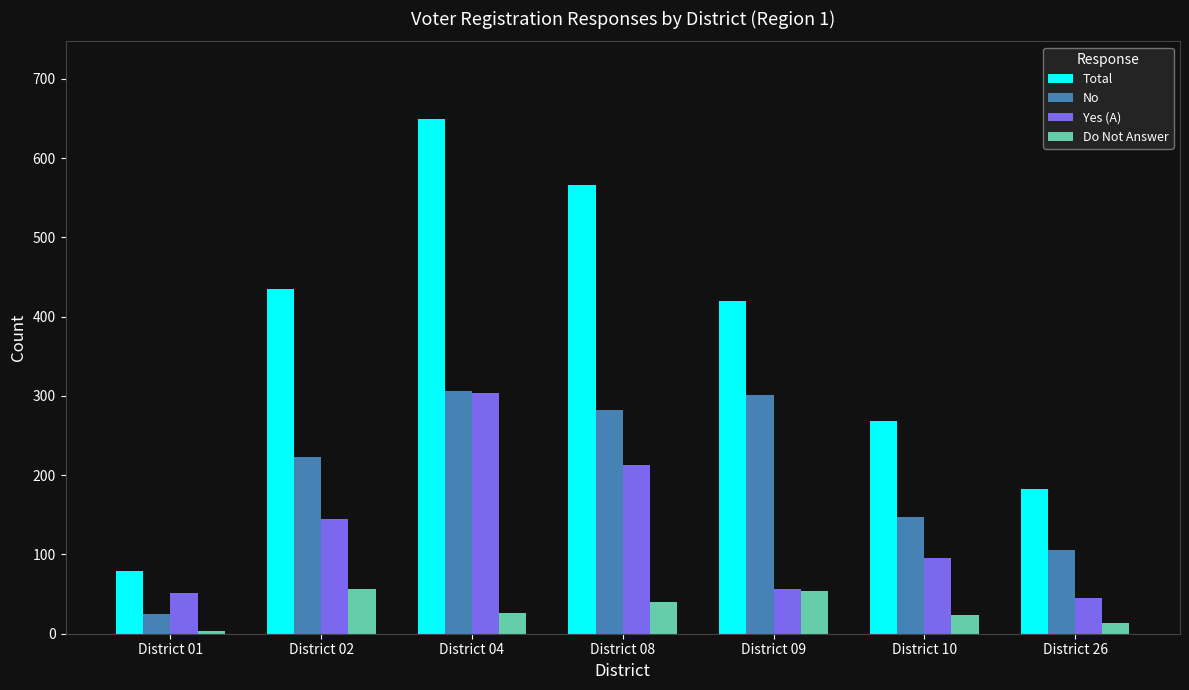

What is the difference between the second highest and minimum values in the Yes (A) series?

168